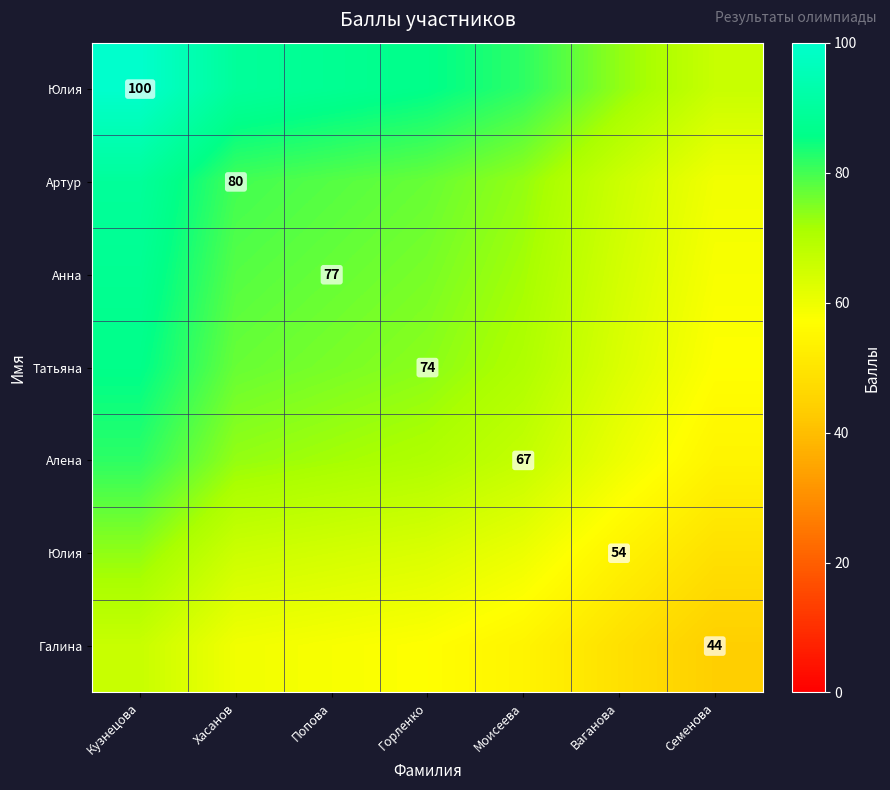

Which has a higher value, Ваганова or Хасанов?

Хасанов